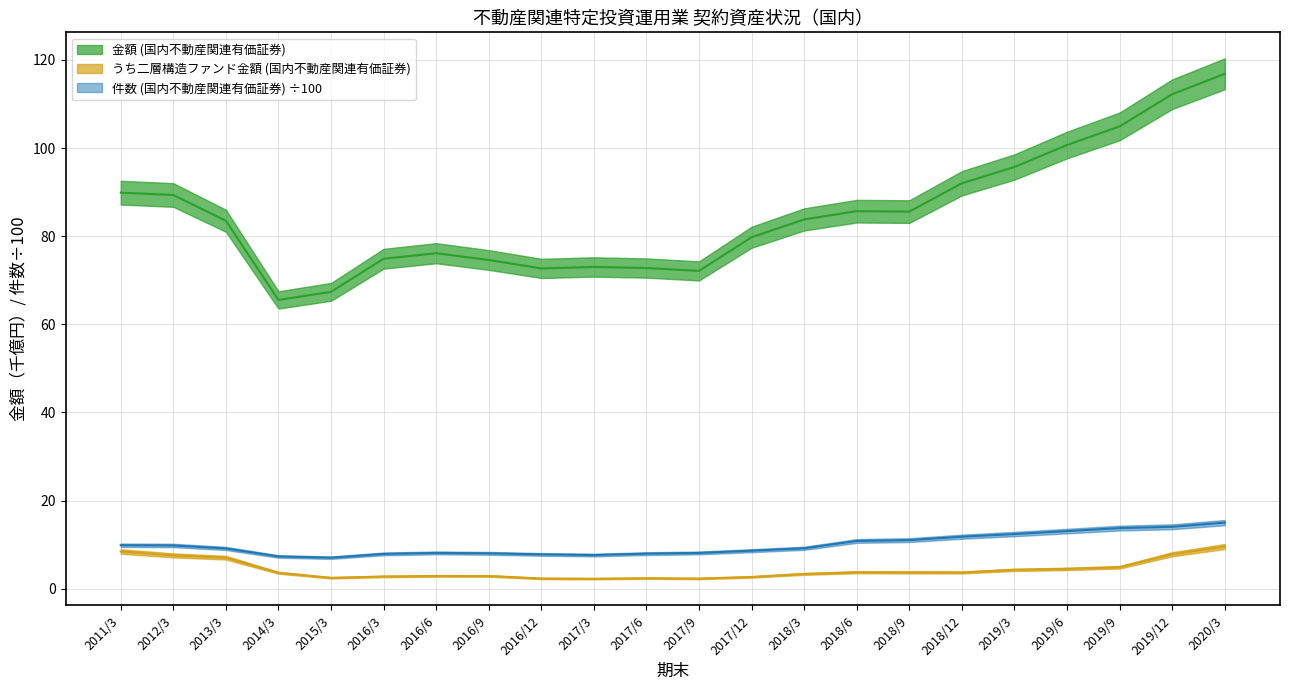

What is the spread (max minus min) of values at 2013/3?

76.5